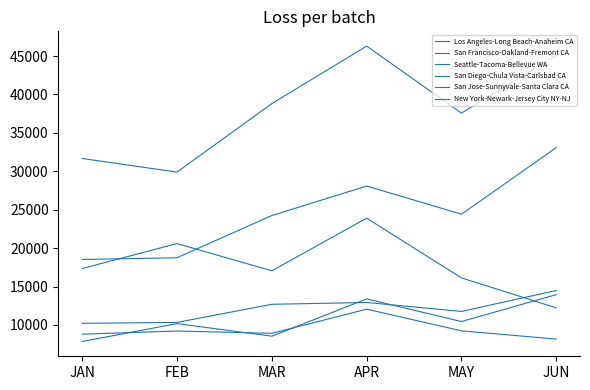

The value of New York-Newark-Jersey City NY-NJ at APR is 20823.0. True or false?

False